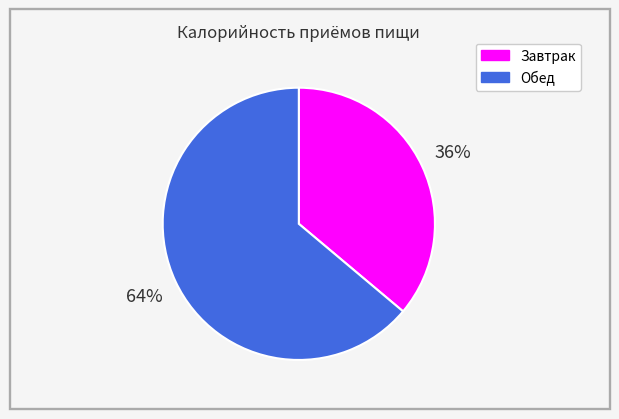

Rank the categories by value from lowest to highest.

Завтрак, Обед